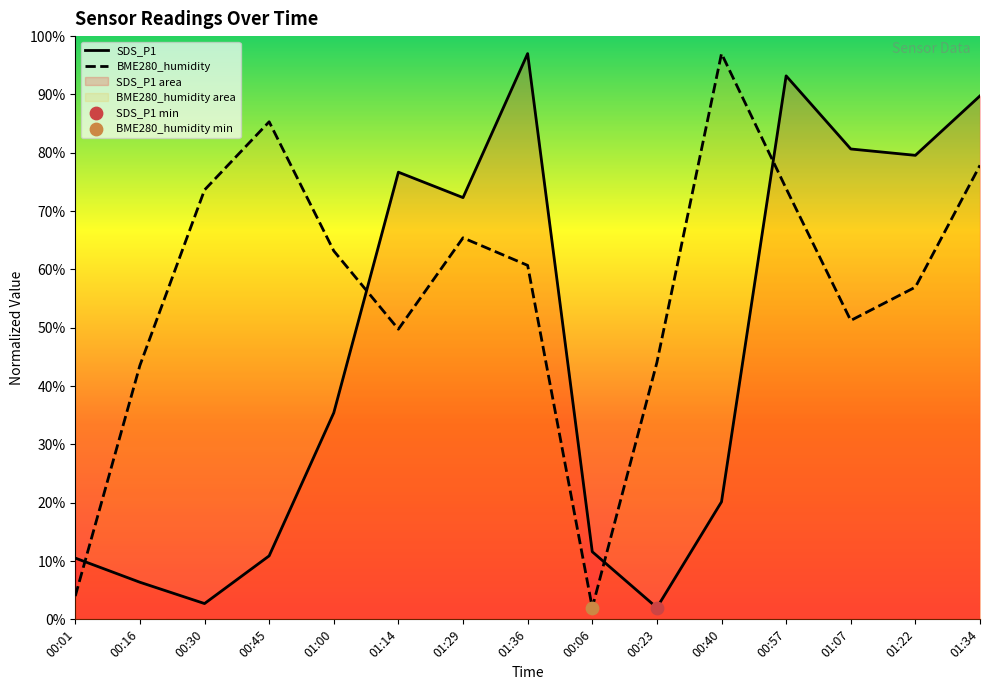

At how many categories does at least one series exceed 7?

15